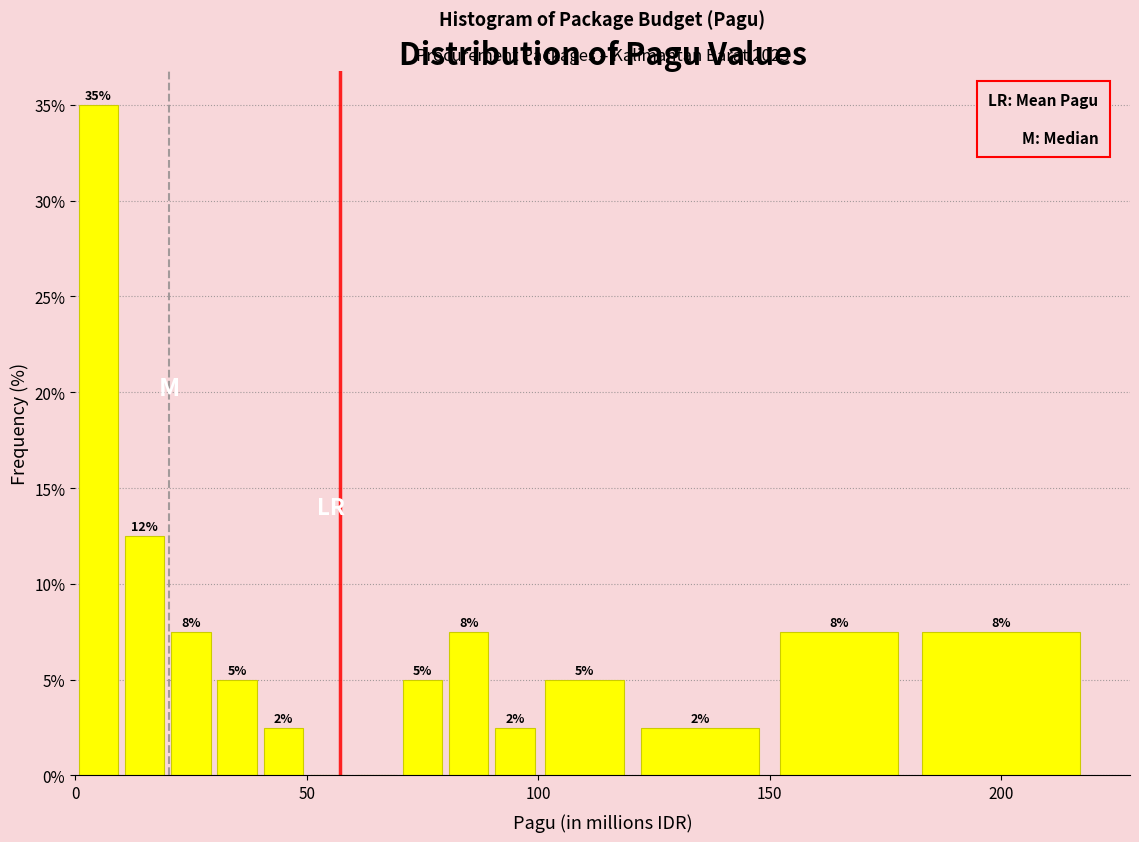

Read against the x-axis, roughly where is the centre of the tallest bar?

5